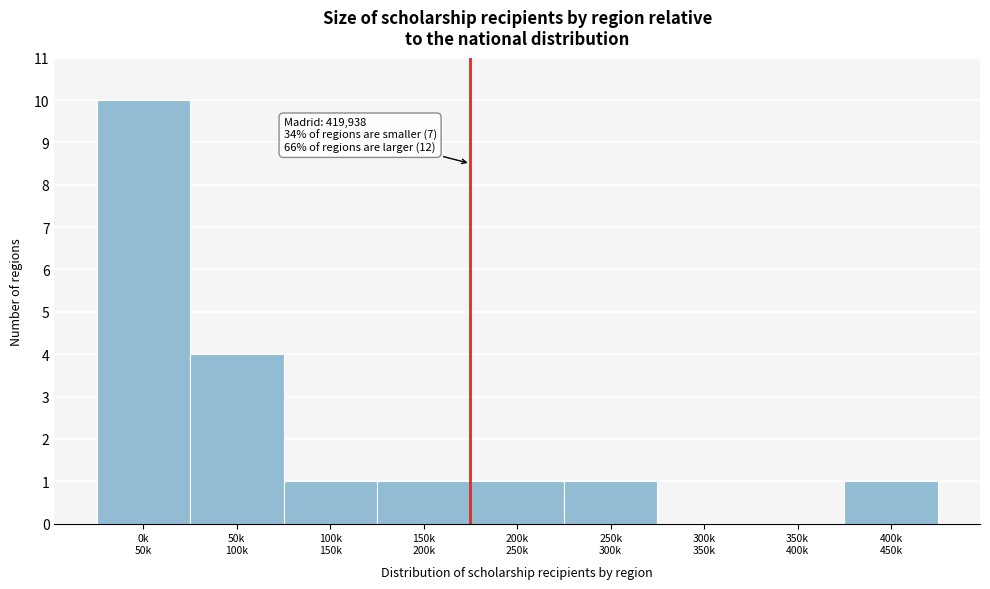

What is the maximum value shown in the chart?

10